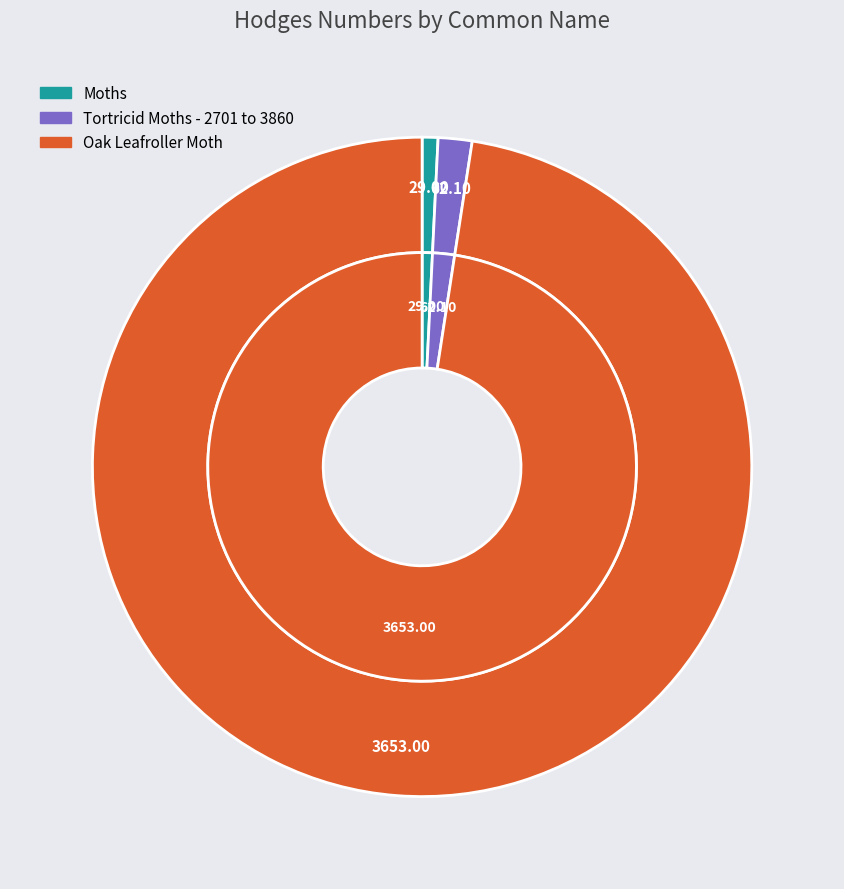

What is the smallest slice in the pie chart?

Moths